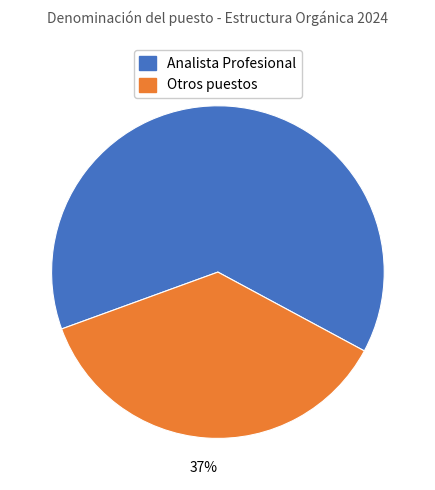

How many segments does this pie chart have?

2